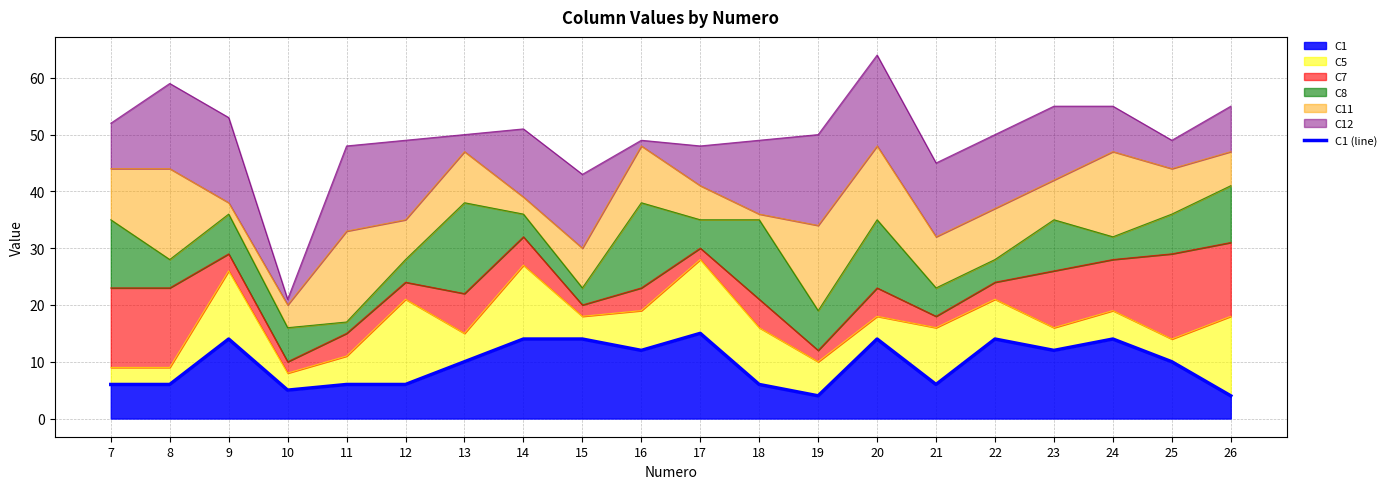

Count the number of values greater than 10.

9